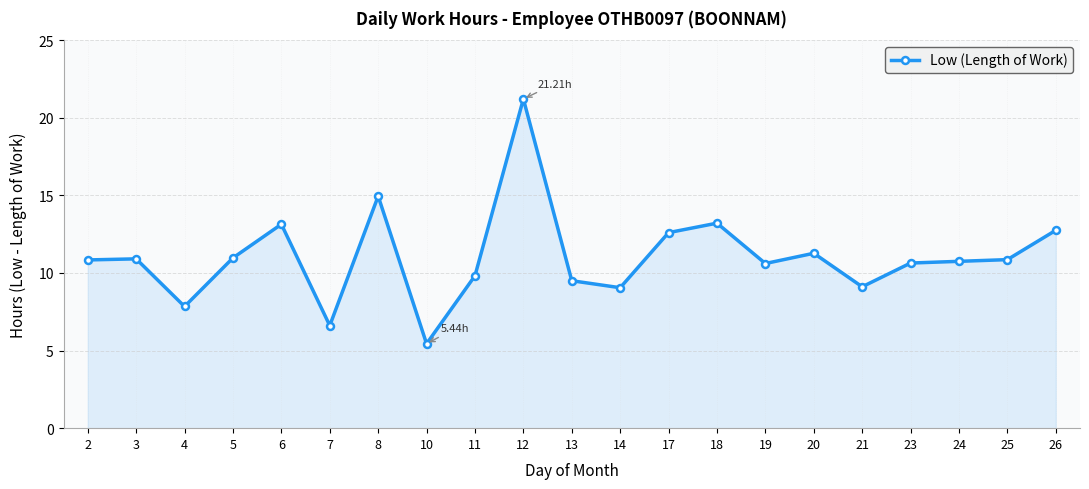

Between 11 and 26, which is larger?

26